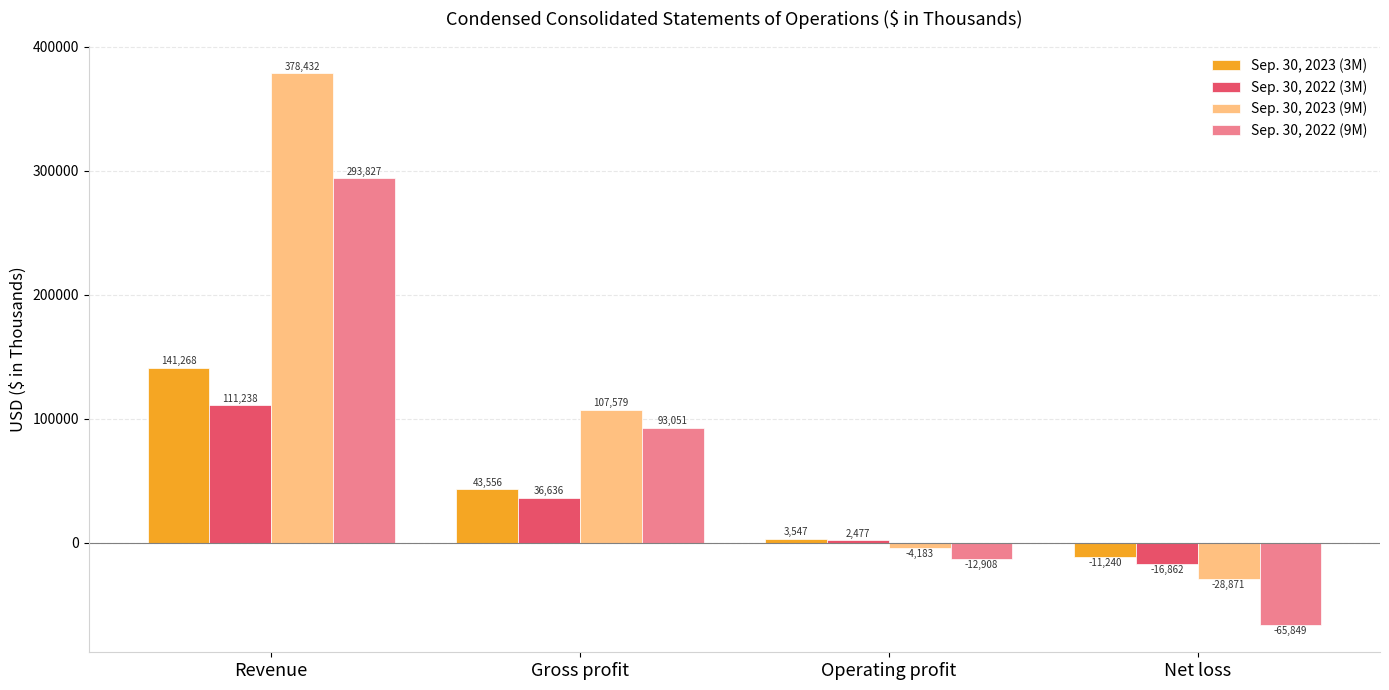

What is the smallest value displayed?

-65849